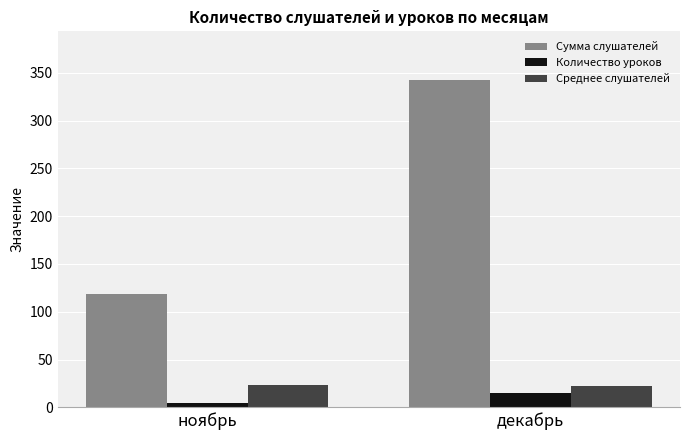

What is the difference between the Среднее слушателей values at декабрь and ноябрь?

1.0